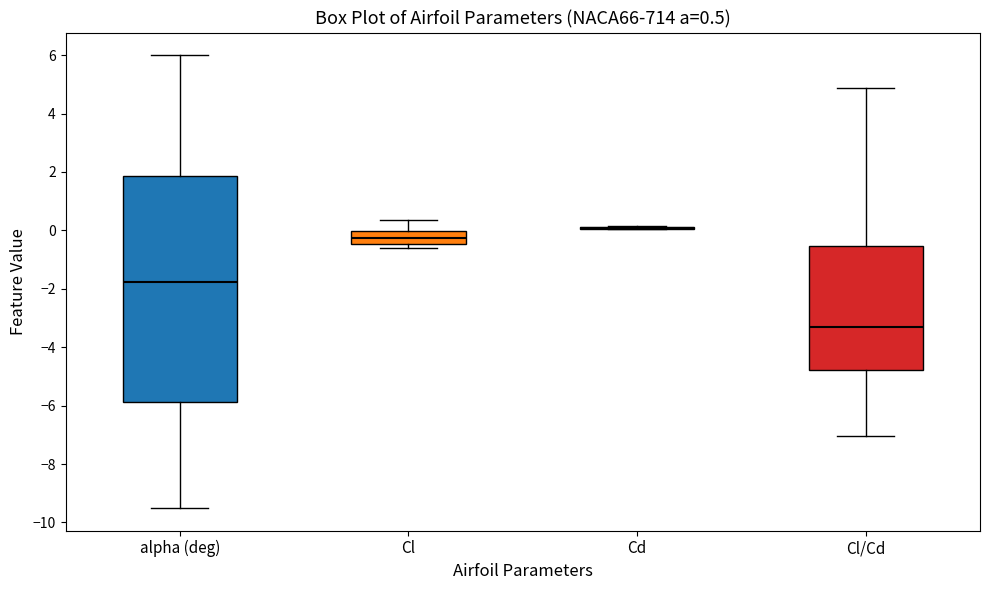

Comparing the boxes themselves (not the whiskers), which one is the tallest?

alpha (deg)